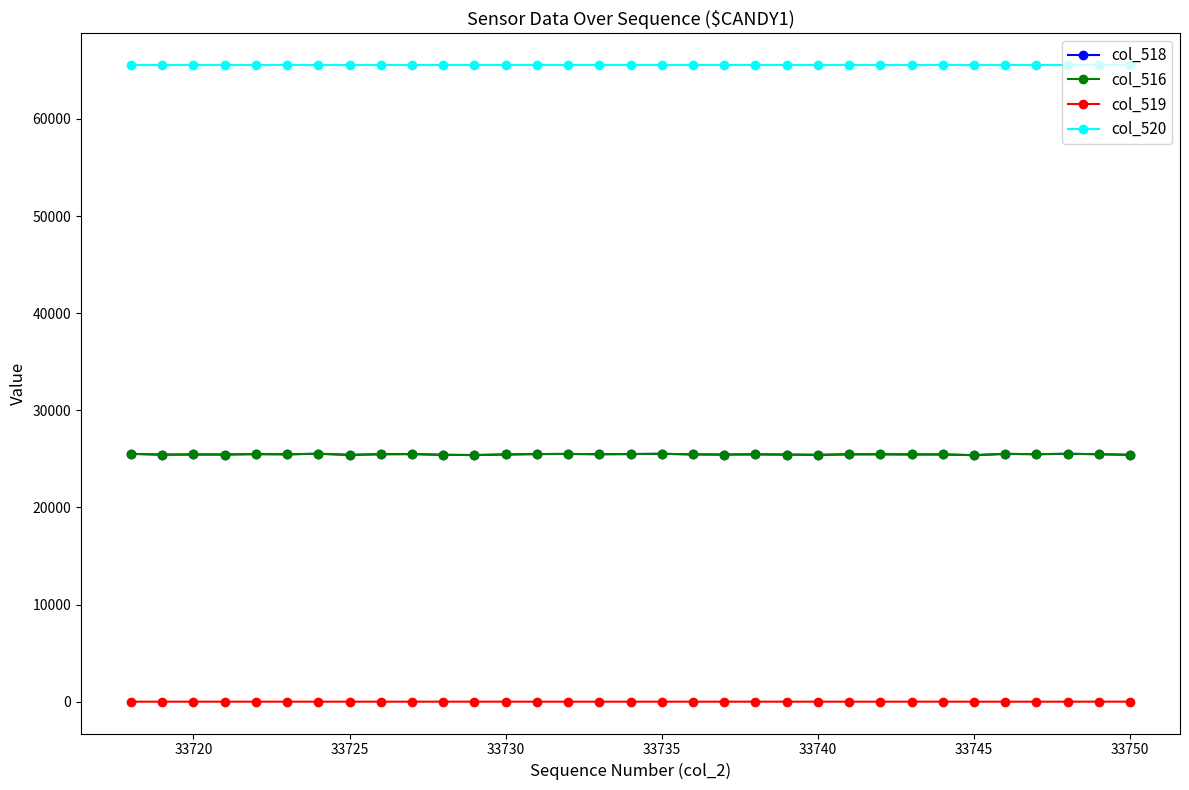

True or false: col_518 has more than 1 points higher than both neighbors.

True